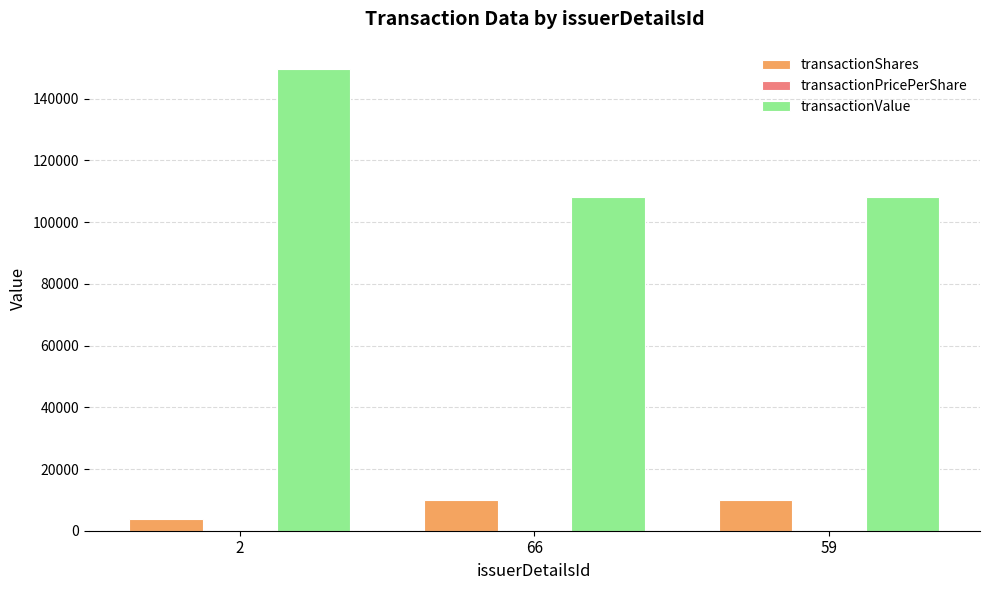

Which series has the largest total across all categories?

transactionValue